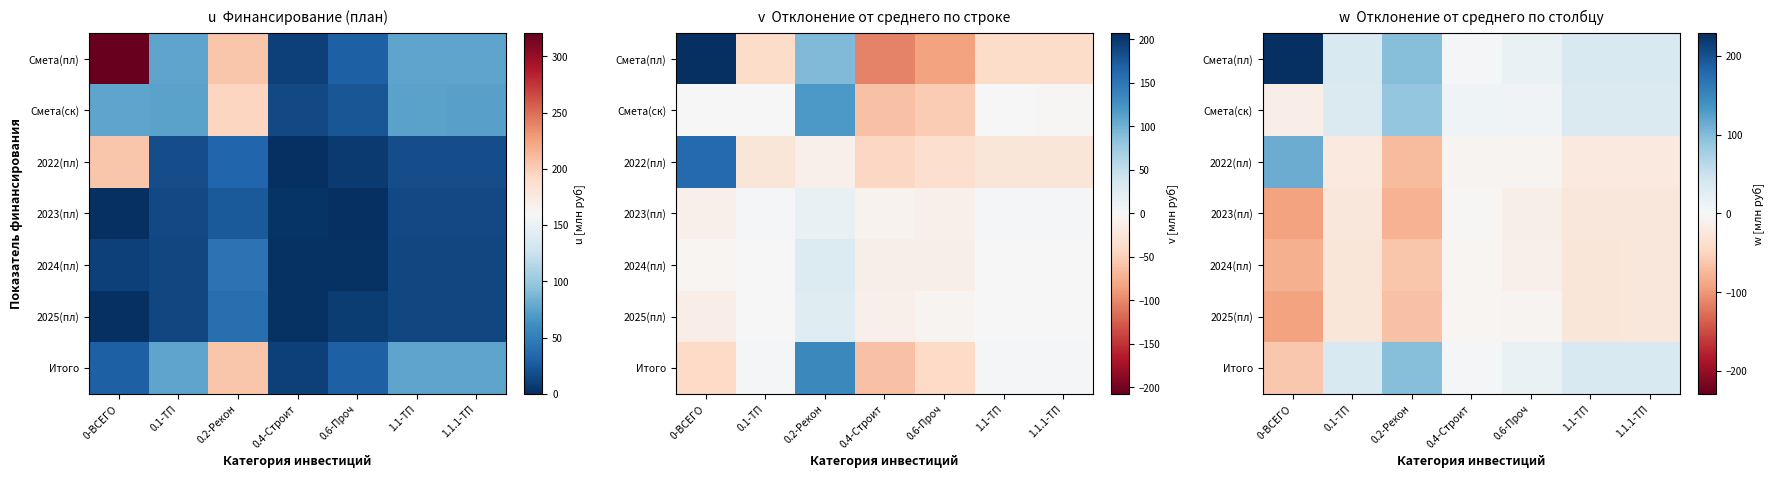

Which series has the widest spread of values?

Смета(пл)